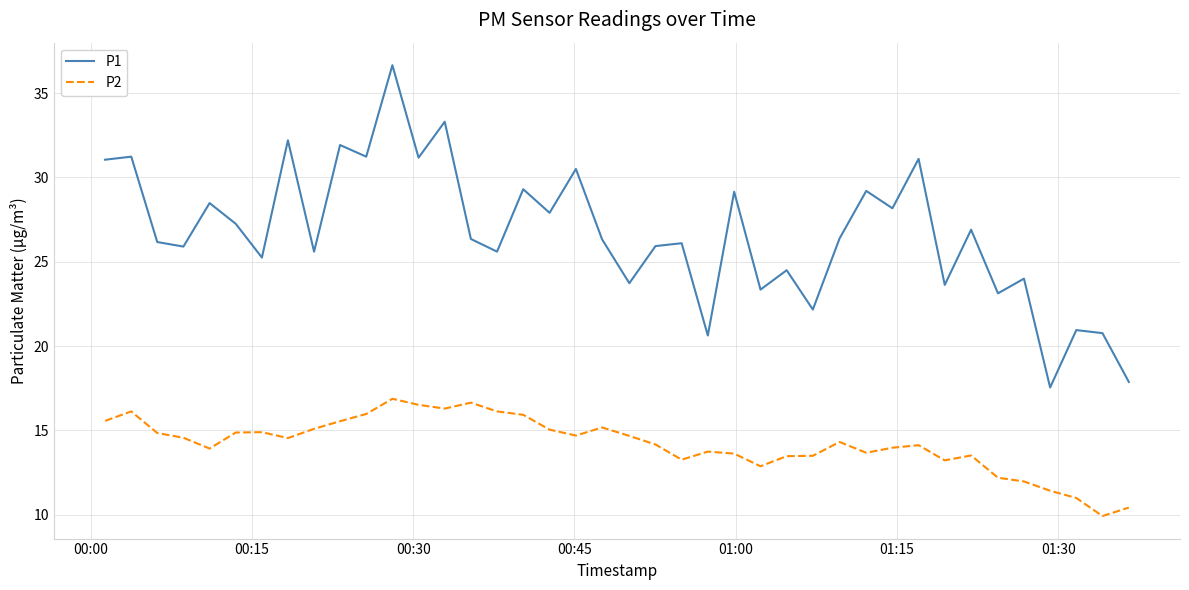

Which series has the widest spread of values?

P1